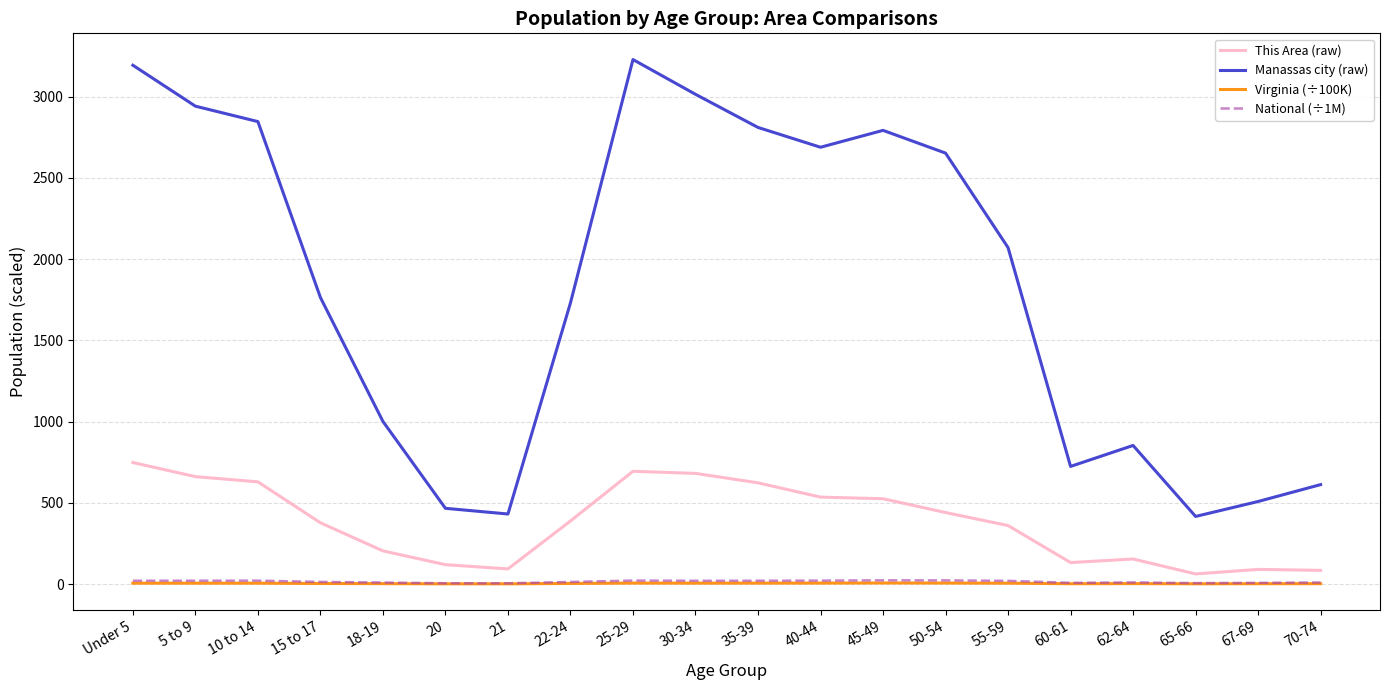

The value of Manassas city (raw) at 18-19 is 1001.0. True or false?

True